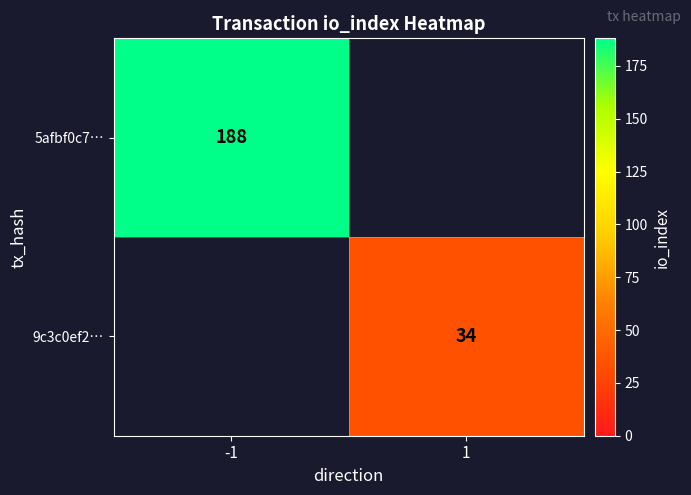

The value of 9c3c0ef2… at 1 is 34. True or false?

True